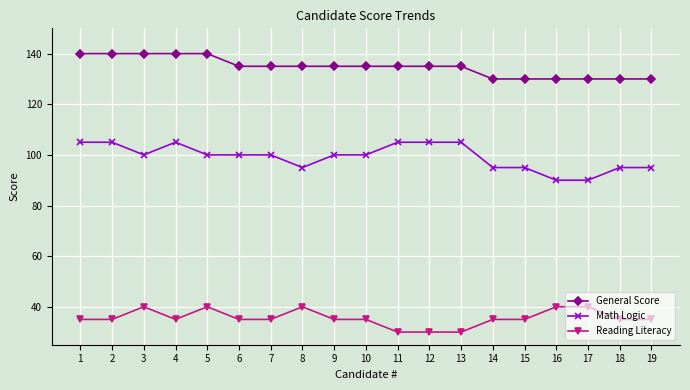

The value of Reading Literacy at 18 is 18. True or false?

False